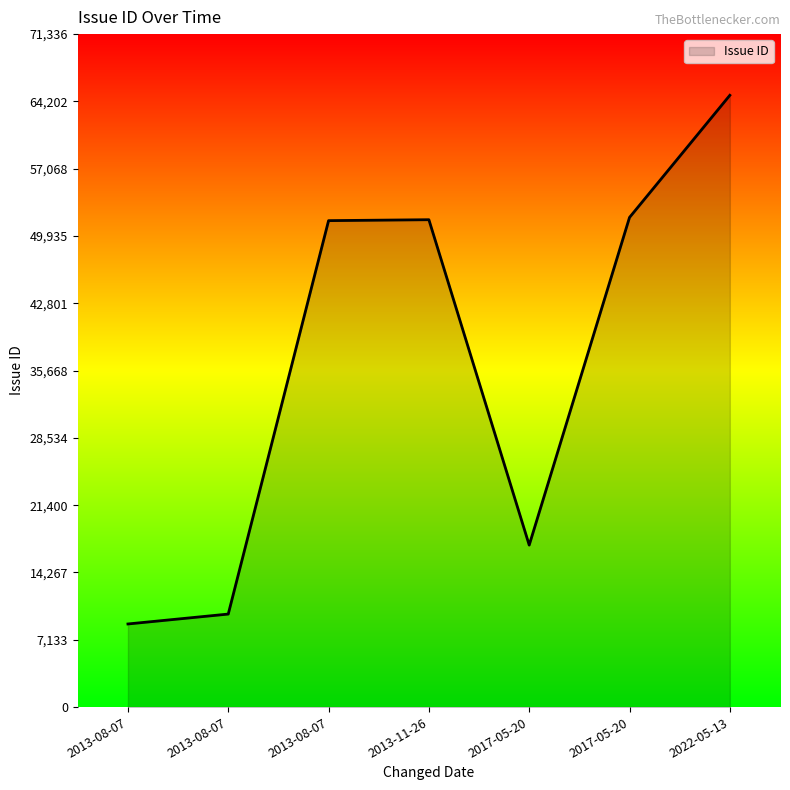

Does the chart display data point markers on the line(s)?

No